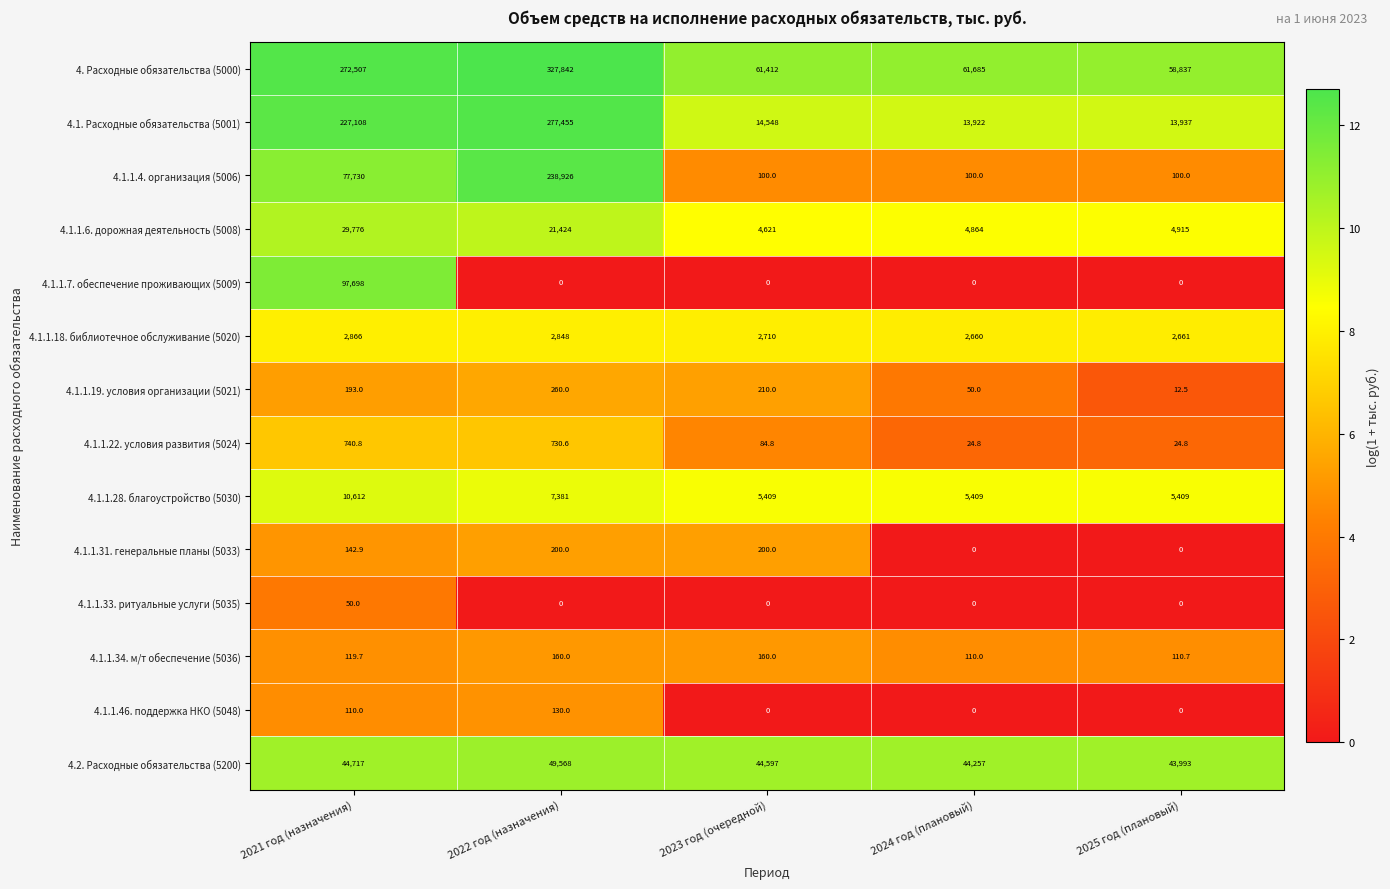

What is the sum of all 4.1.1.6. дорожная деятельность (5008) values?

65600.0